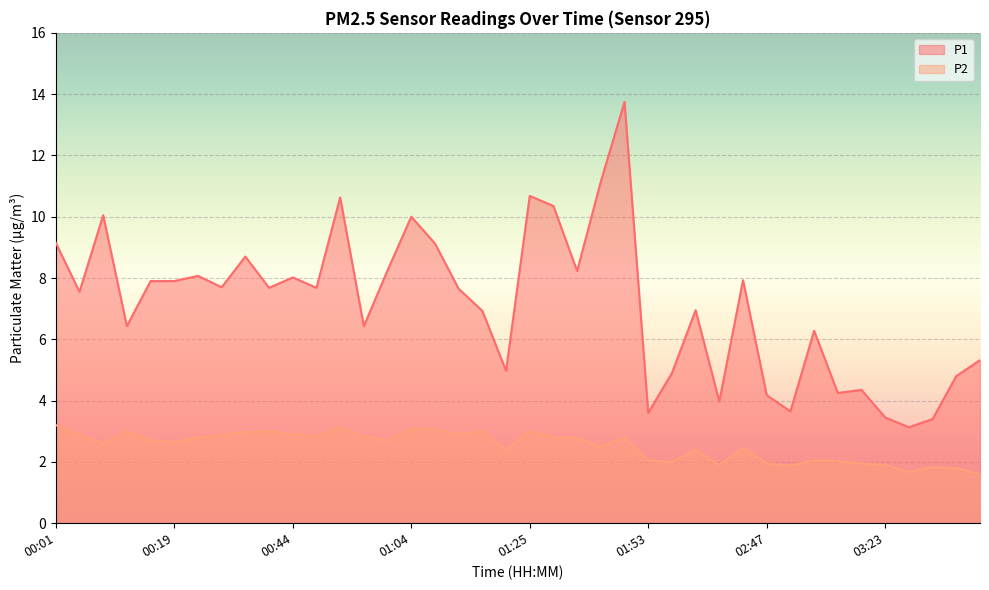

List the labels in order of P1 value, largest first.

01:50, 01:48, 01:25, 00:52, 01:27, 00:06, 01:04, 00:01, 01:06, 00:35, 01:02, 01:30, 00:25, 00:44, 02:40, 00:12, 00:19, 00:32, 00:42, 00:50, 01:09, 00:03, 02:26, 01:11, 00:09, 00:55, 02:52, 03:54, 01:14, 02:11, 03:51, 02:57, 02:55, 02:47, 02:33, 02:50, 01:53, 03:23, 03:29, 03:26